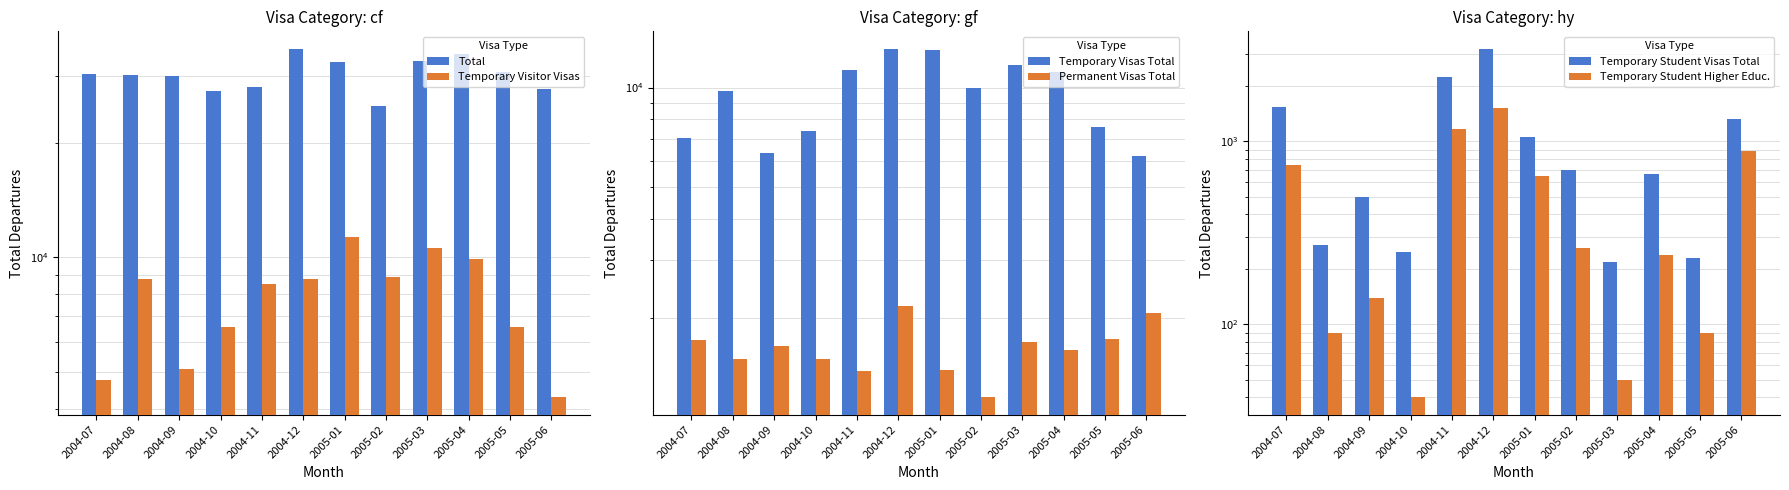

What is the spread (max minus min) of values at 2004-11?

26850